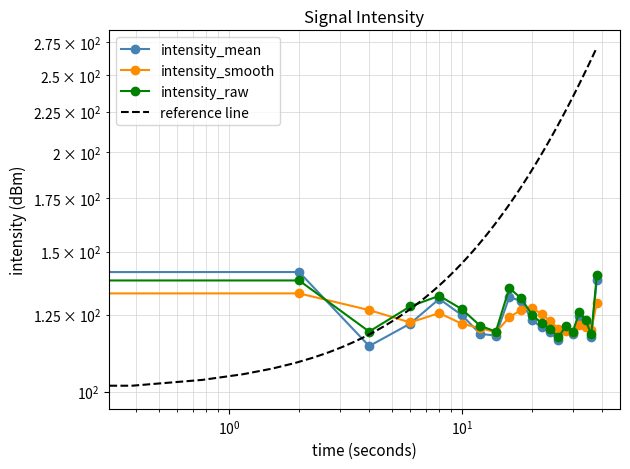

Which series has the largest range (max minus min)?

intensity_mean